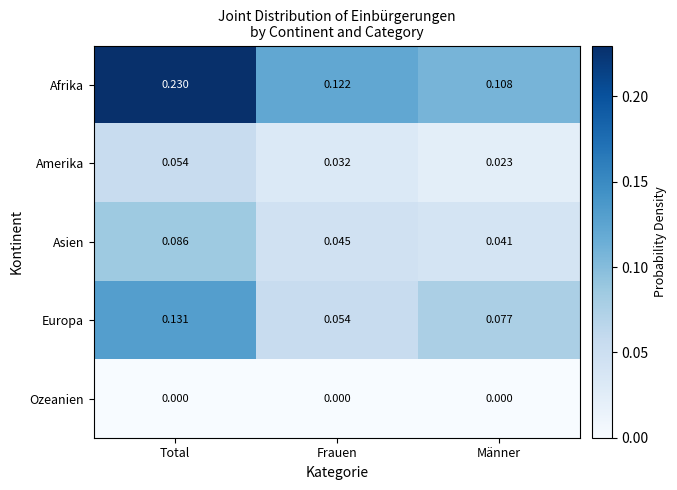

Which series has the largest range (max minus min)?

Afrika